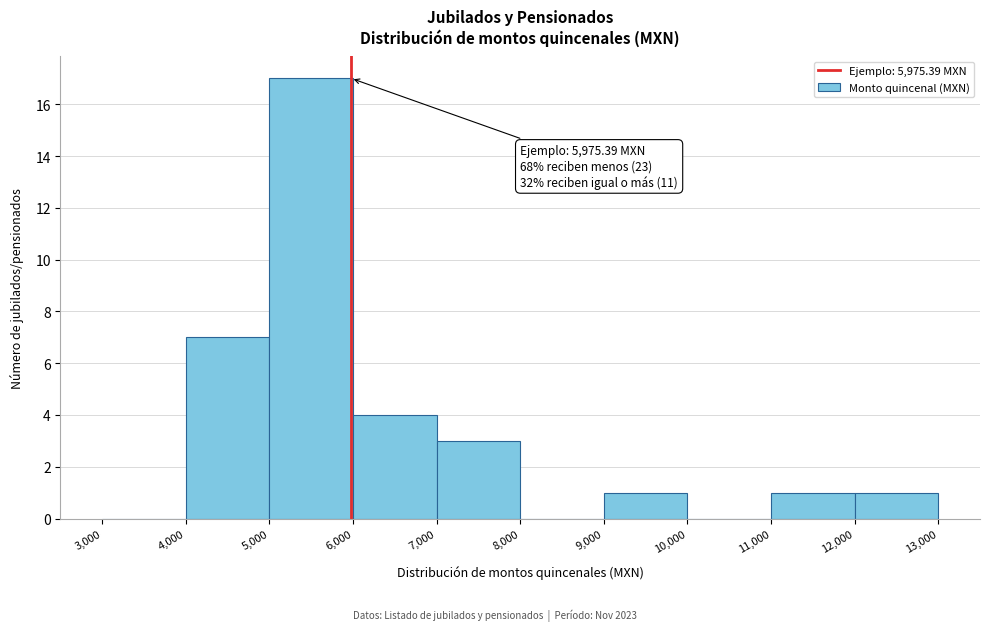

Over which range of the x-axis is the bar tallest?

5,000 to 6,000